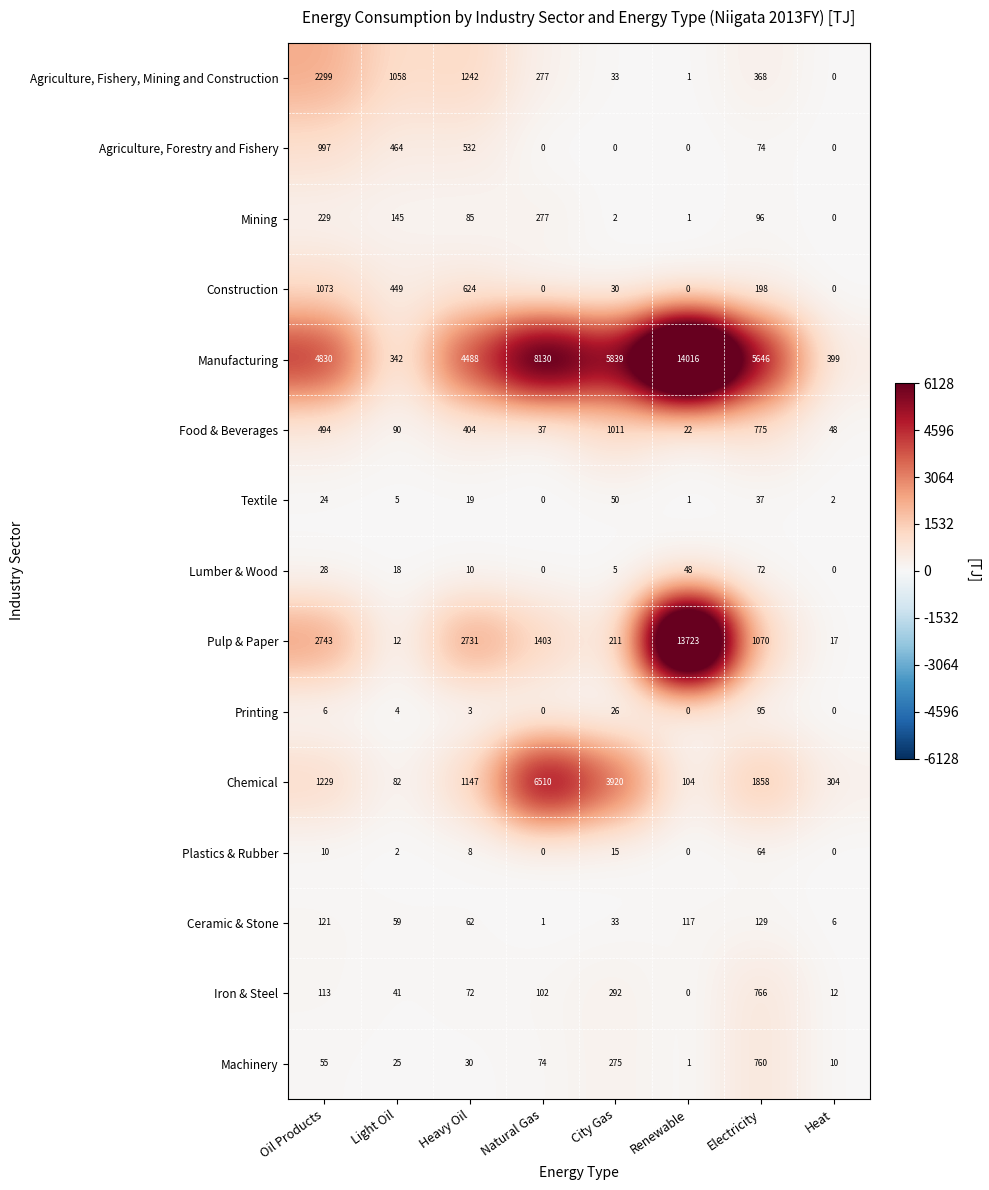

How many categories are shown in the chart?

8